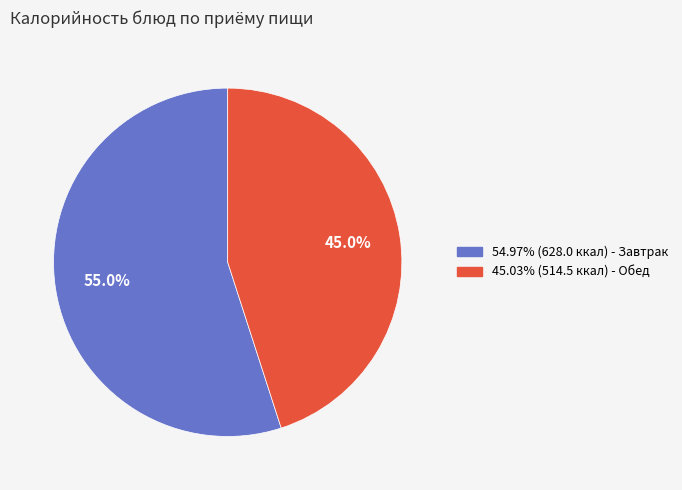

Is there a majority slice in this chart?

Yes